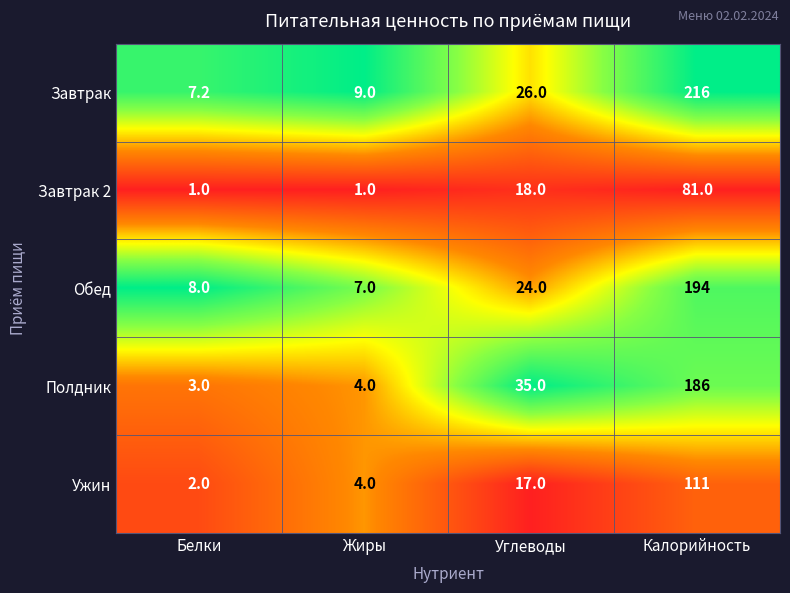

List the series in order of their peak value, highest first.

Завтрак, Обед, Полдник, Ужин, Завтрак 2